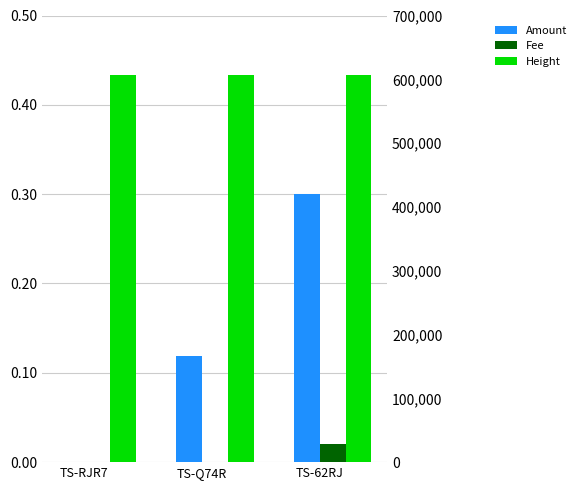

What are all the series names shown in the legend?

Amount, Fee, Height